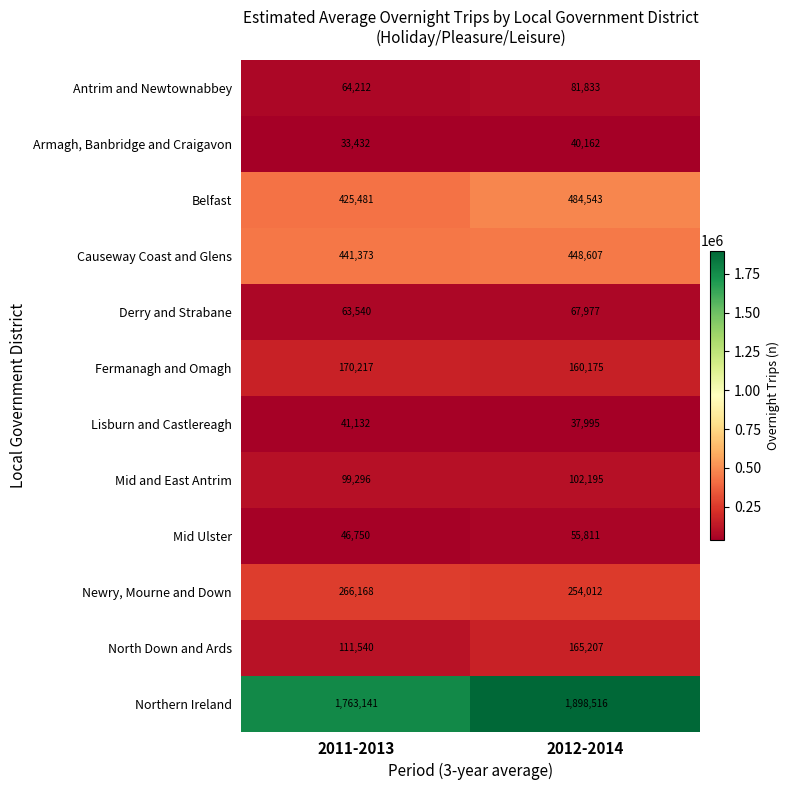

Which category has the highest value across all series?

2012-2014